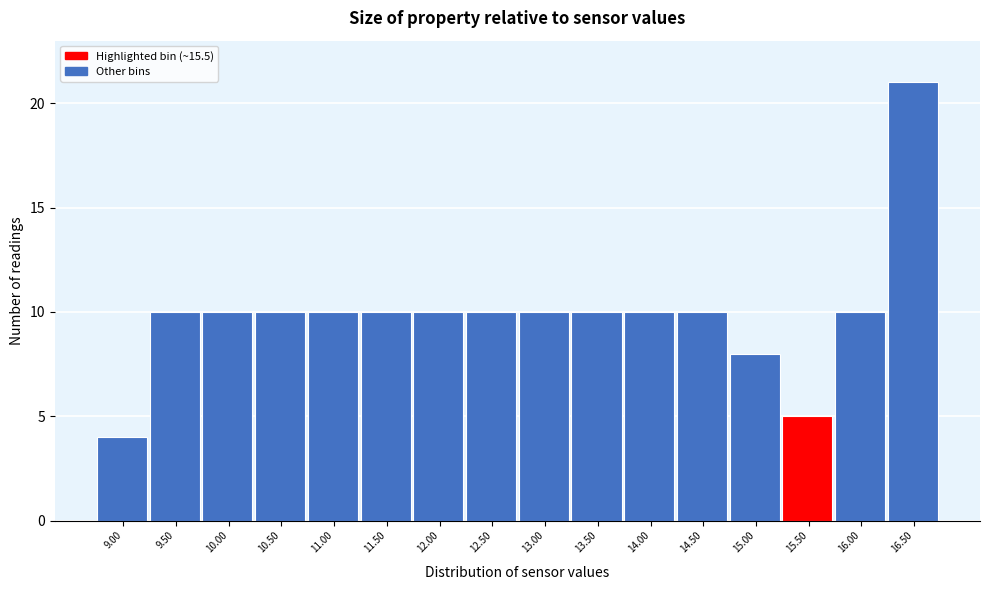

Reading left to right, extract all data points from this chart.

4	10	10	10	10	10	10	10	10	10	10	10	8	5	10	21